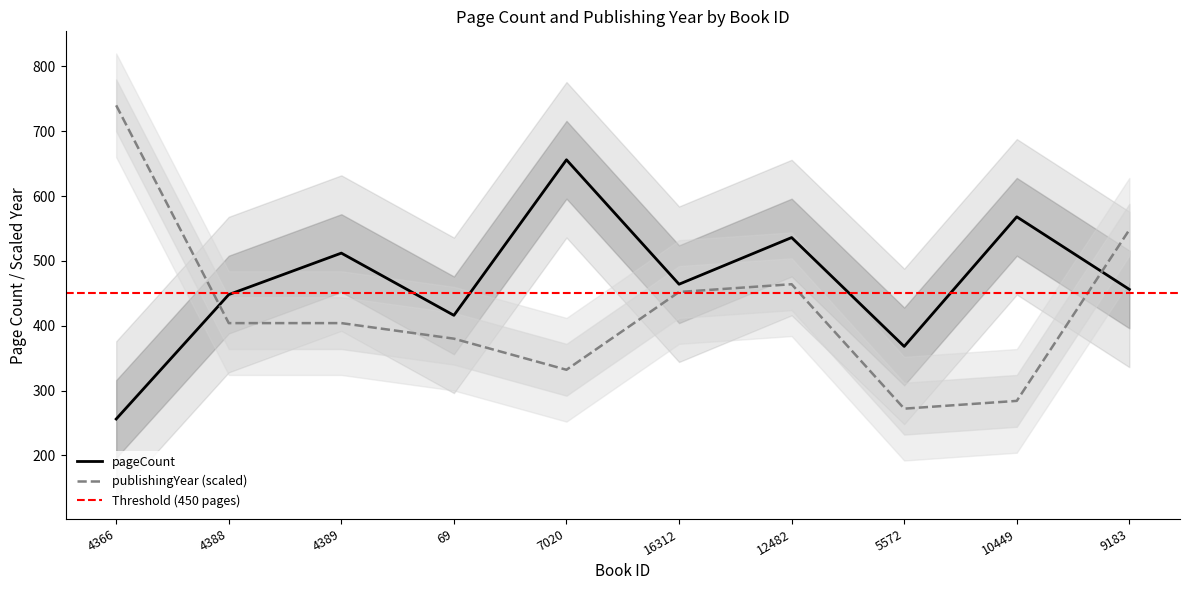

Does the chart display data point markers on the line(s)?

No